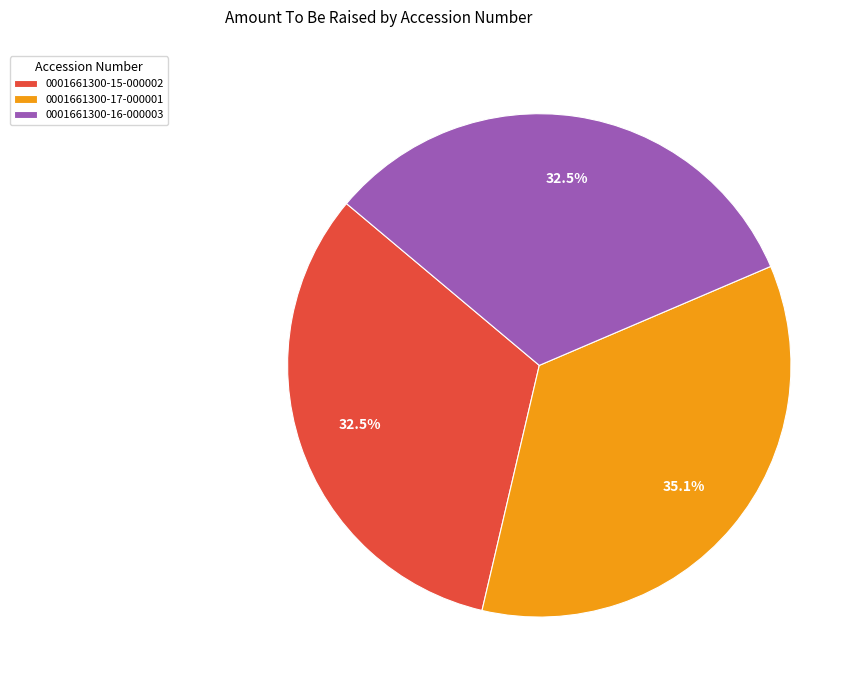

Combined, what portion of the pie is 0001661300-16-000003 and 0001661300-17-000001?

67.5%